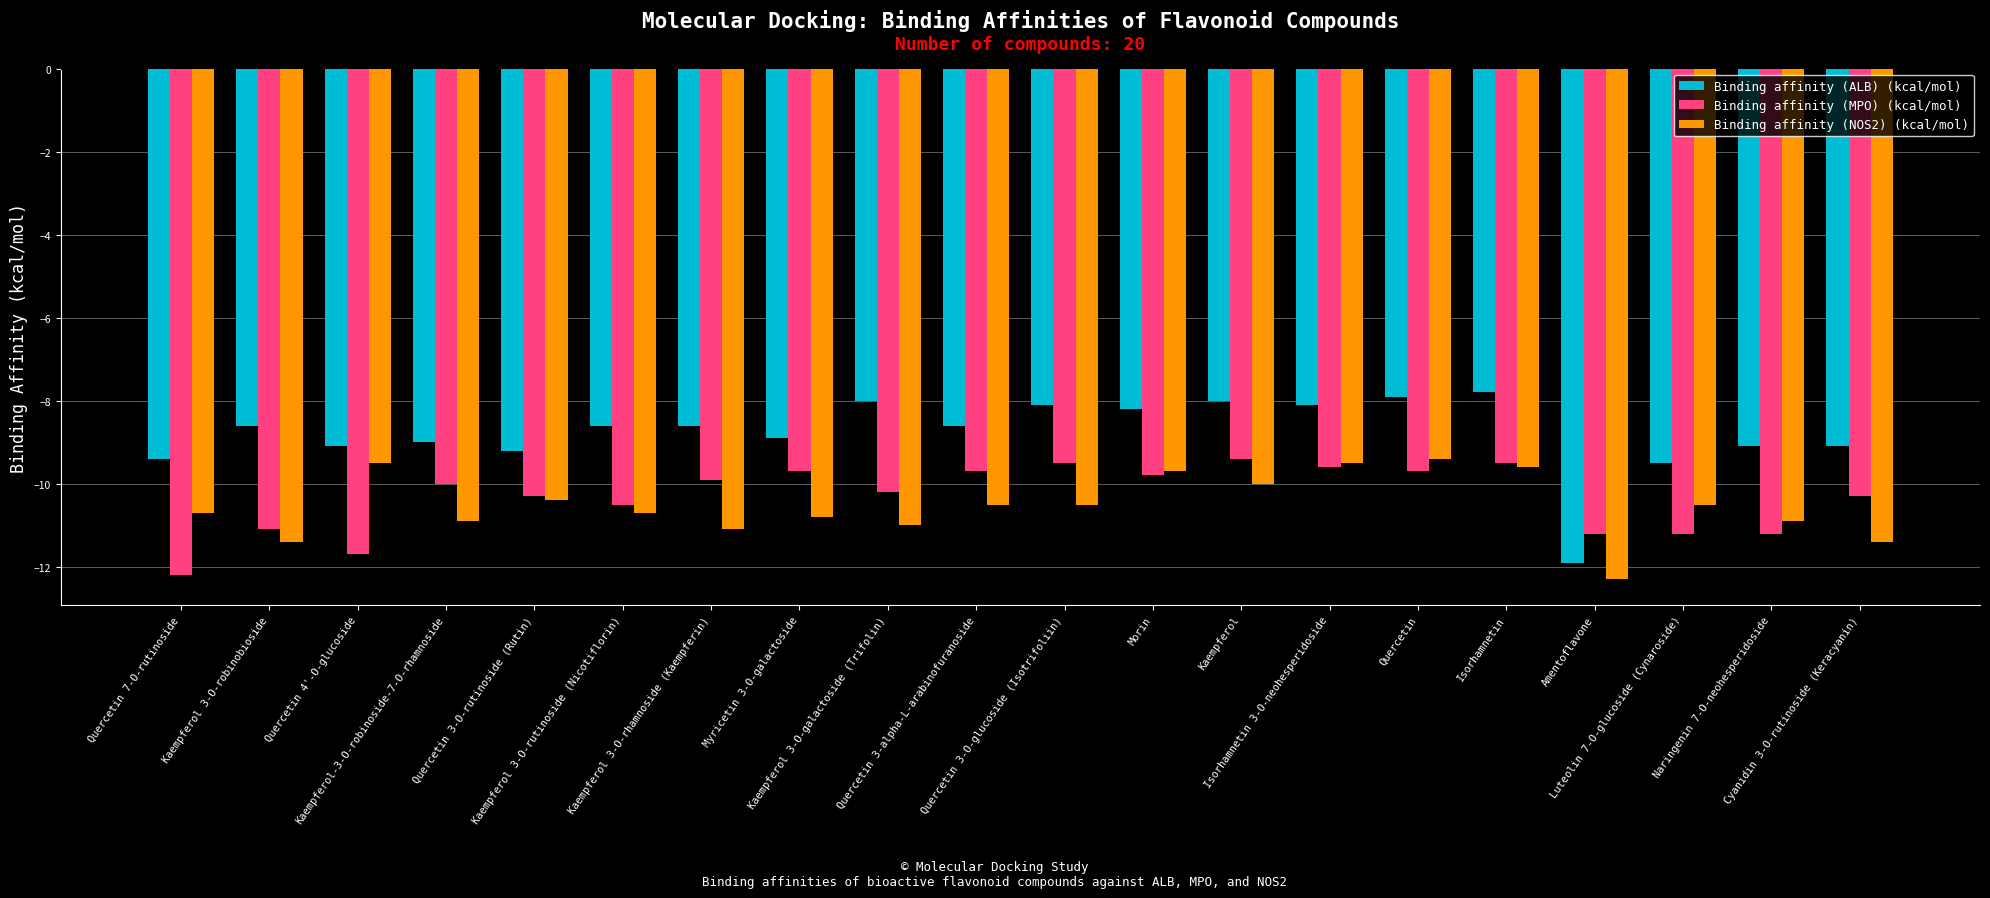

How many series are shown in this chart?

3